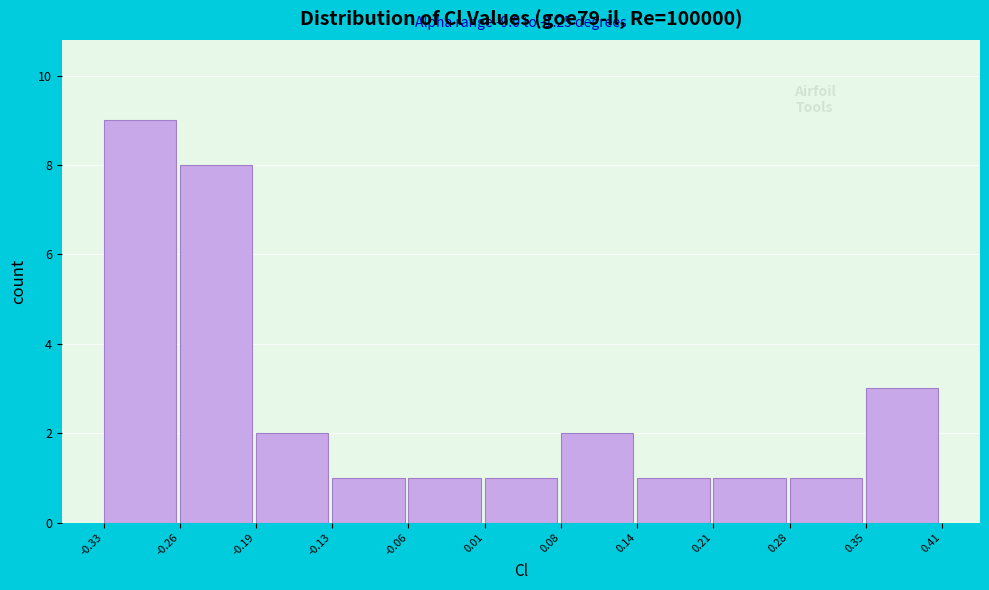

Which range on the x-axis has the tallest bar?

-0.33 to -0.26